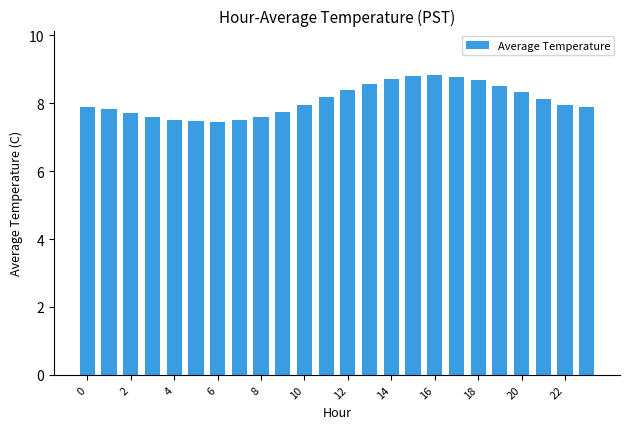

Are the bars horizontal?

No